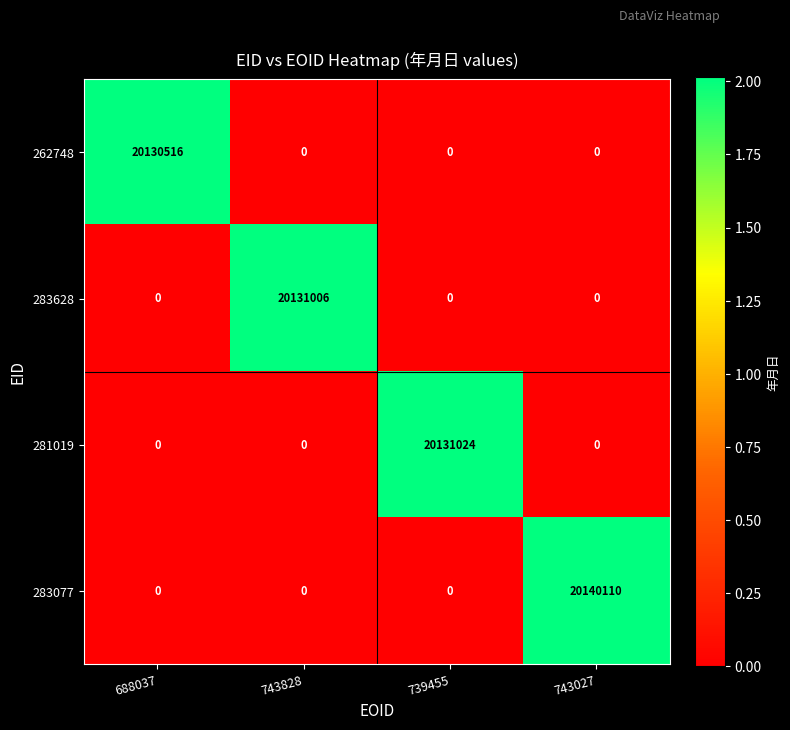

At which category is the sum across all series the highest?

743027